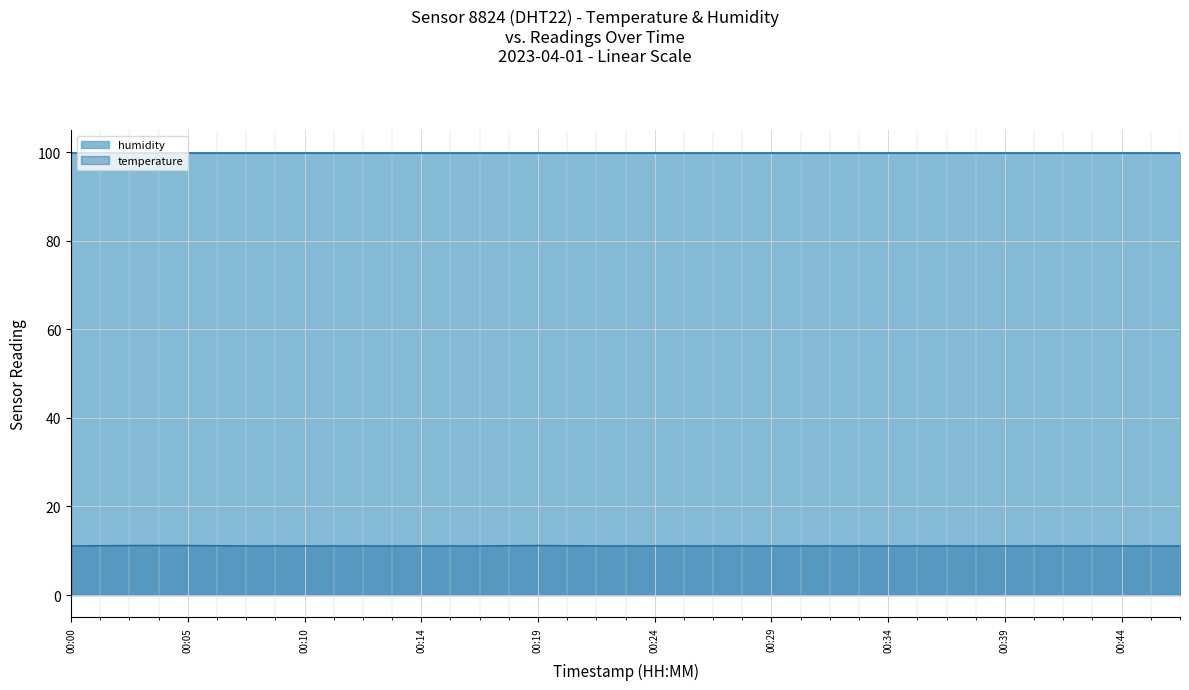

What is the minimum value shown in the chart?

11.1